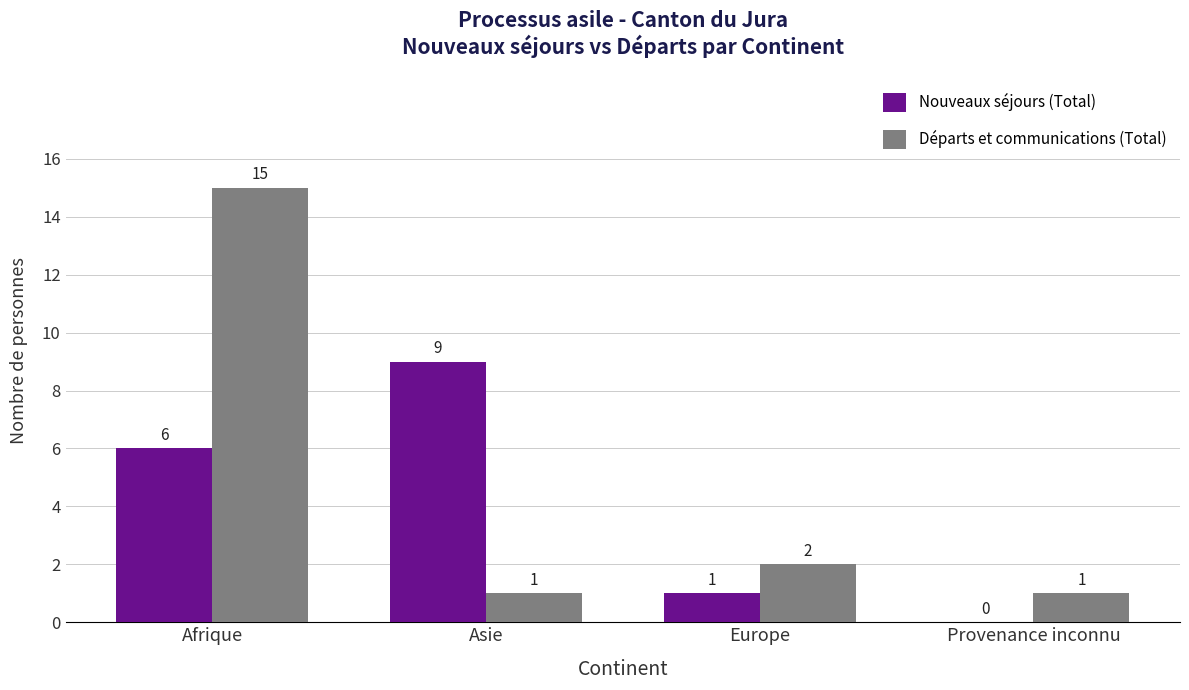

Reading left to right, list all the values displayed in this chart.

Nouveaux séjours (Total): Afrique=6	Asie=9	Europe=1	Provenance inconnu=0
Départs et communications (Total): Afrique=15	Asie=1	Europe=2	Provenance inconnu=1